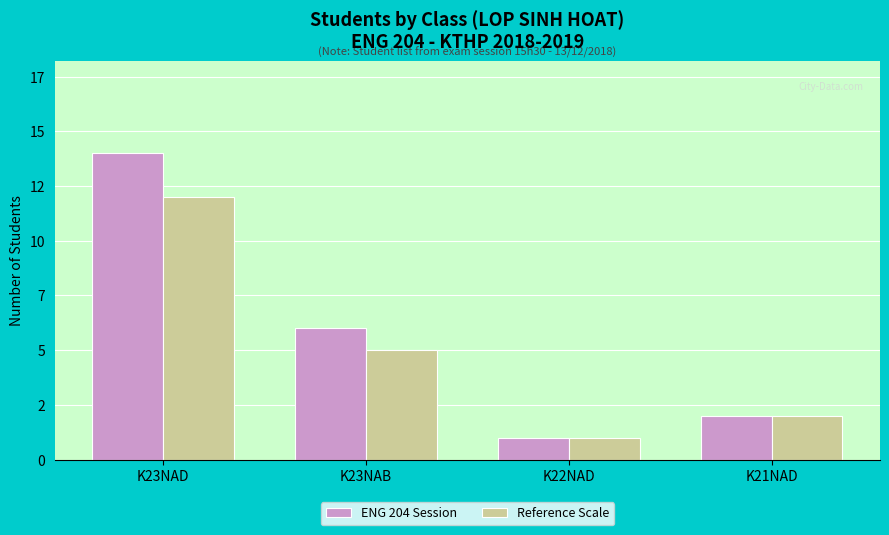

What is the difference between the maximum and minimum values in the Reference Scale series?

11